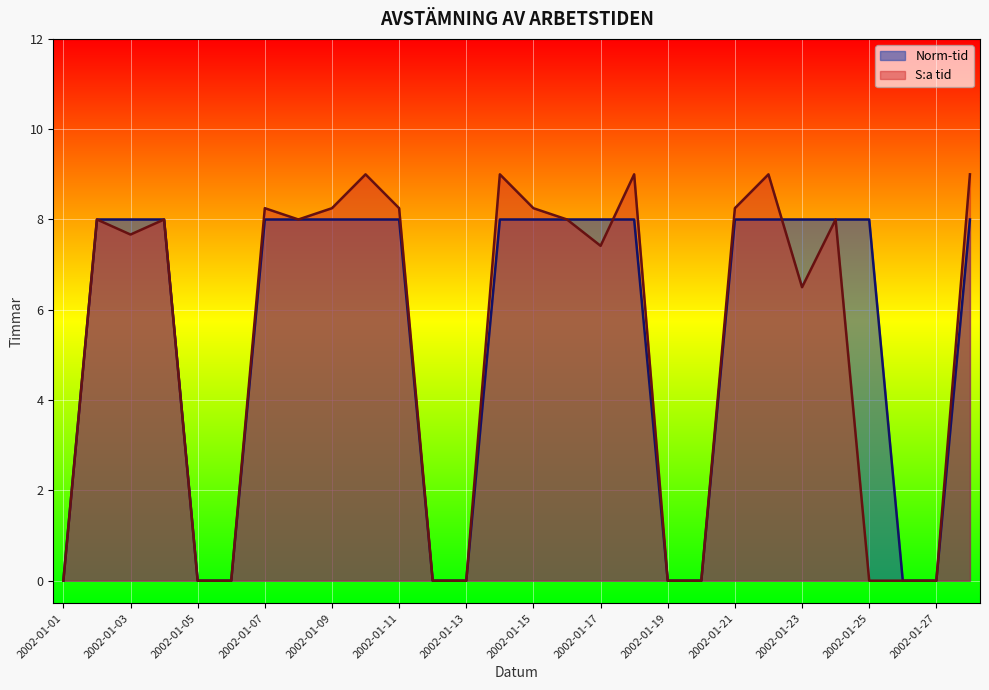

Which series has the widest spread of values?

S:a tid